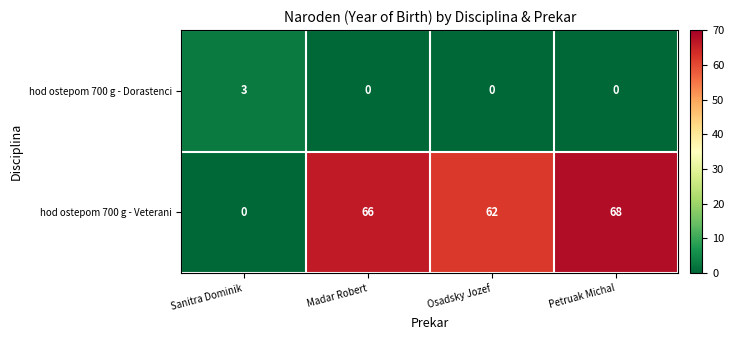

Which series has the largest total across all categories?

hod ostepom 700 g - Veterani